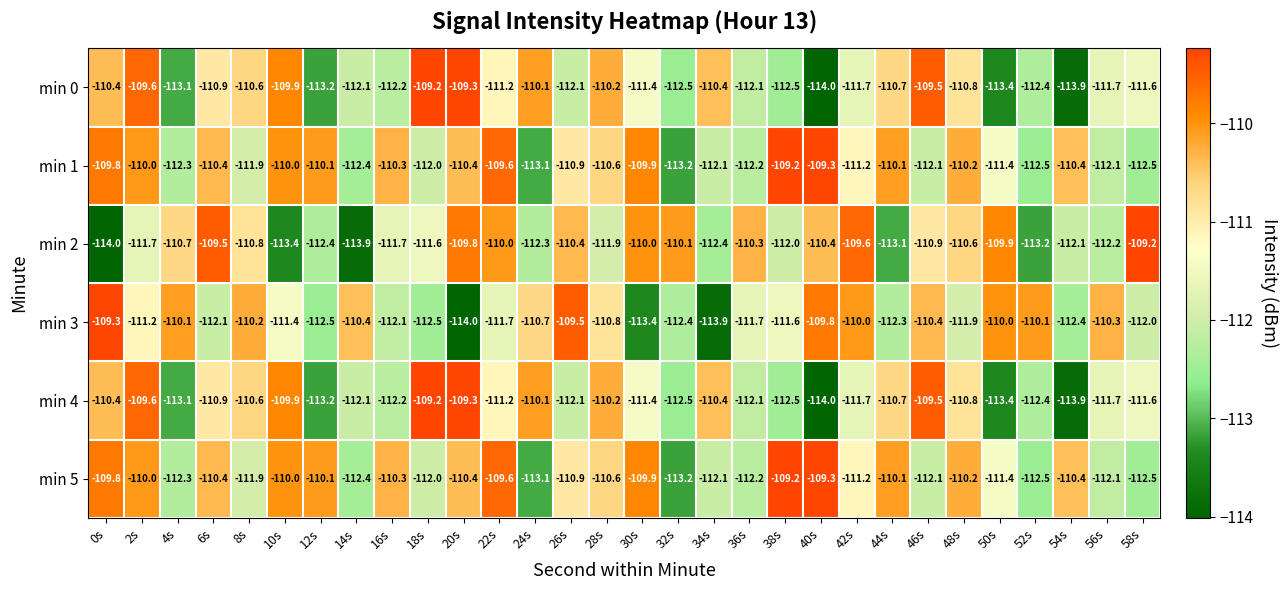

Where does the min 0 series first go above -111?

0s